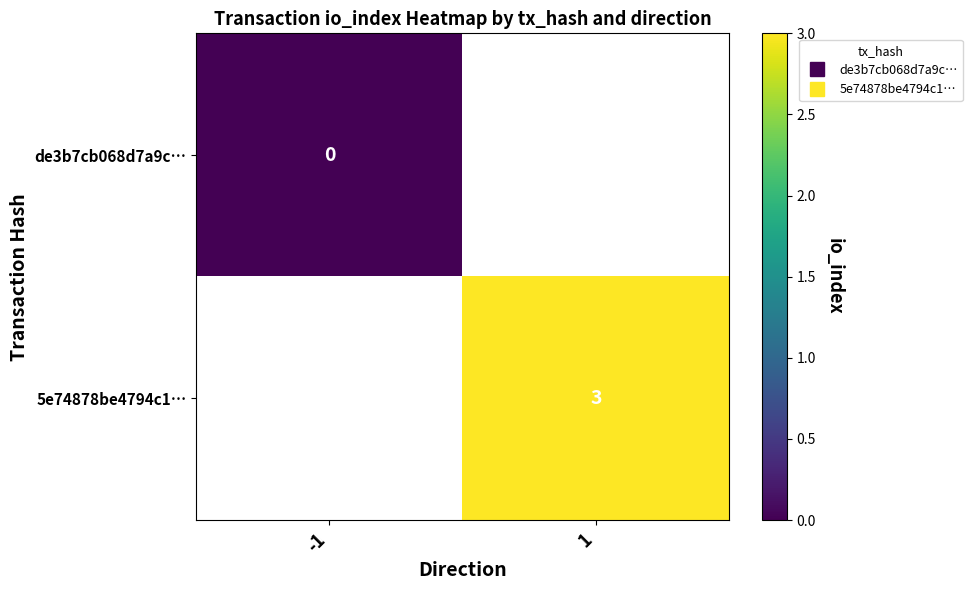

Rank the series by their maximum value, from lowest to highest.

de3b7cb068d7a9c…, 5e74878be4794c1…